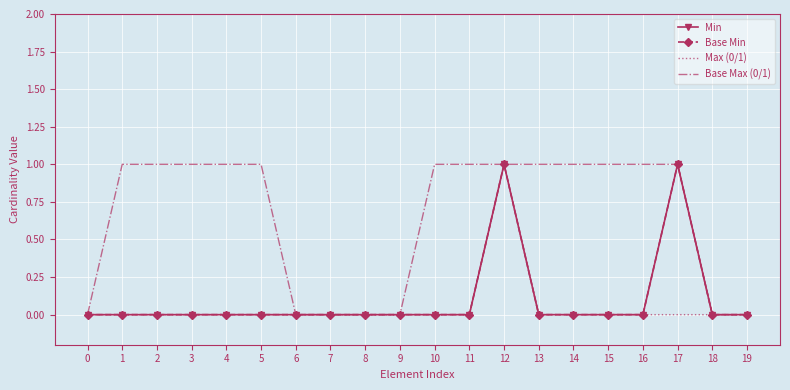

Which series has the largest total across all categories?

Base Max (0/1)